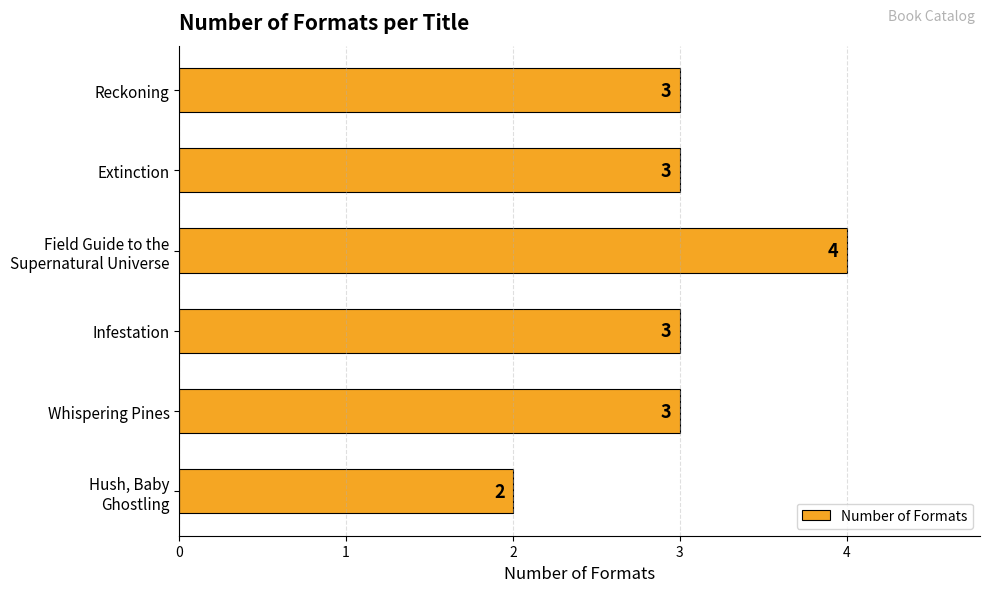

Which label corresponds to the largest value in the chart?

Field Guide to the
Supernatural Universe